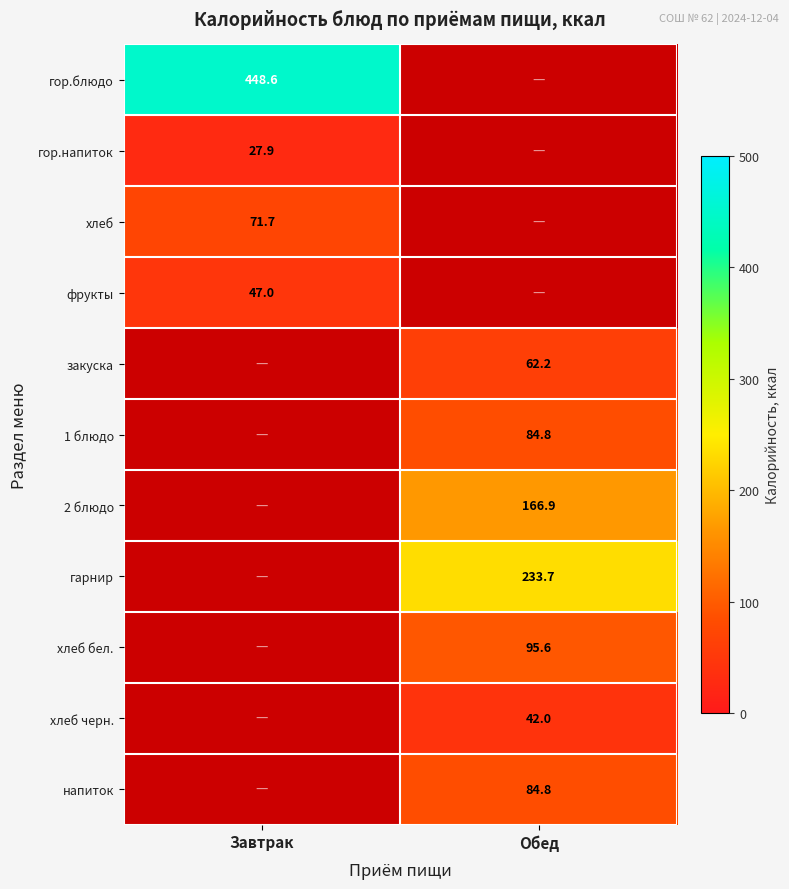

List the labels in order of гарнир value, smallest first.

Завтрак, Обед